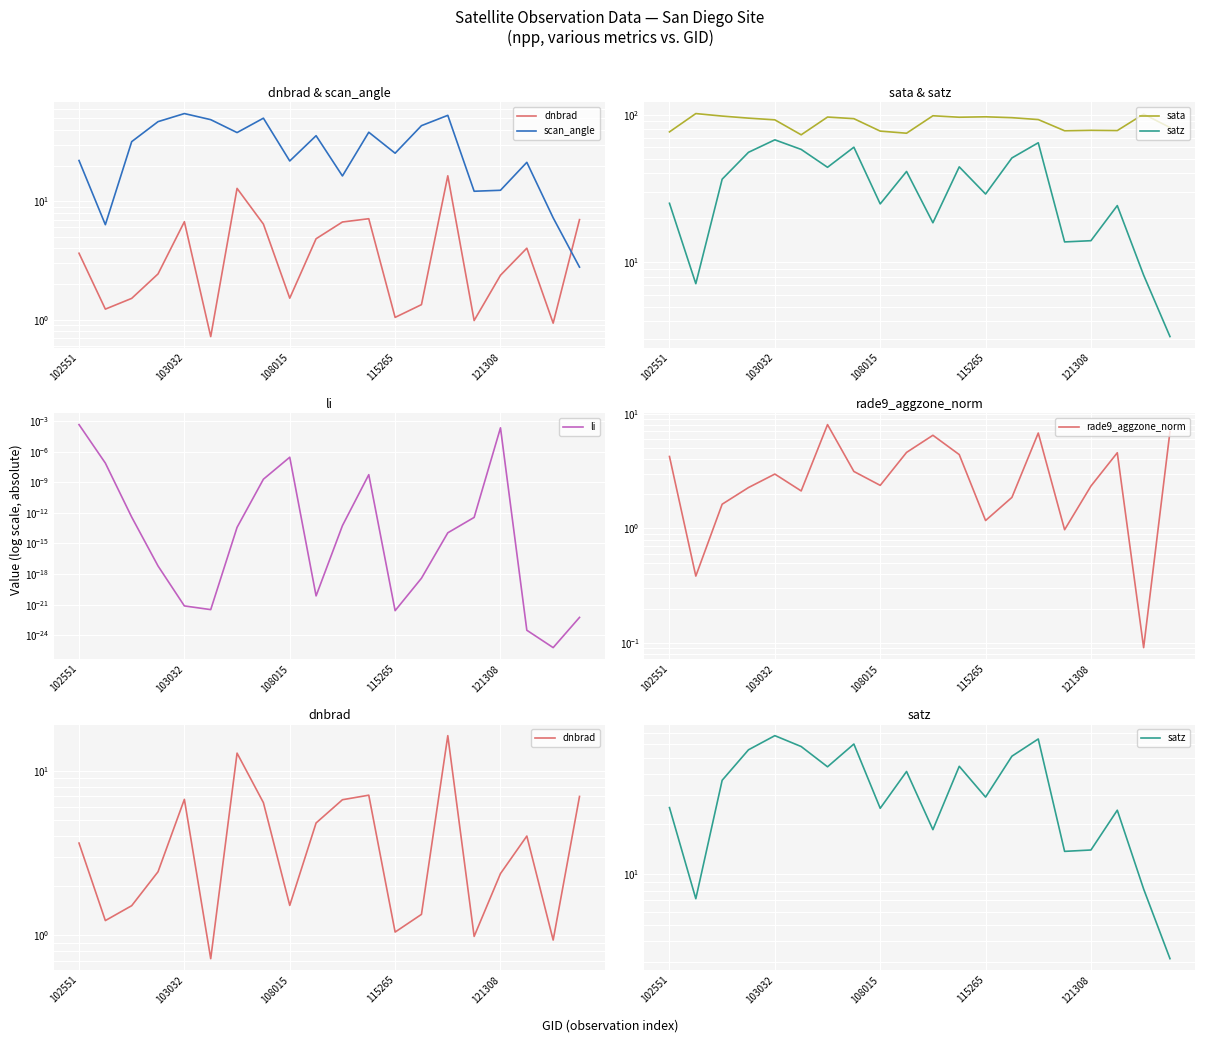

What is the difference between the second highest and minimum values in the scan_angle series?

50.3